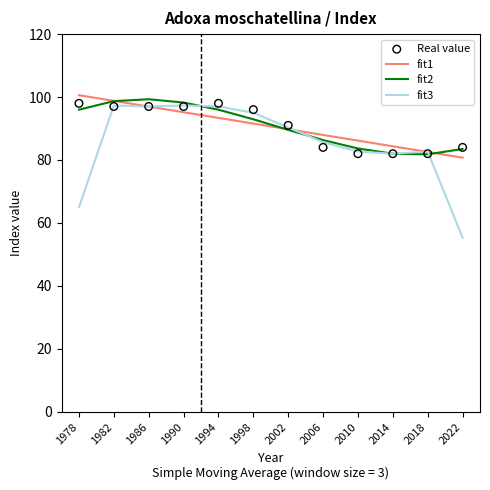

Which series has the largest total across all categories?

fit1